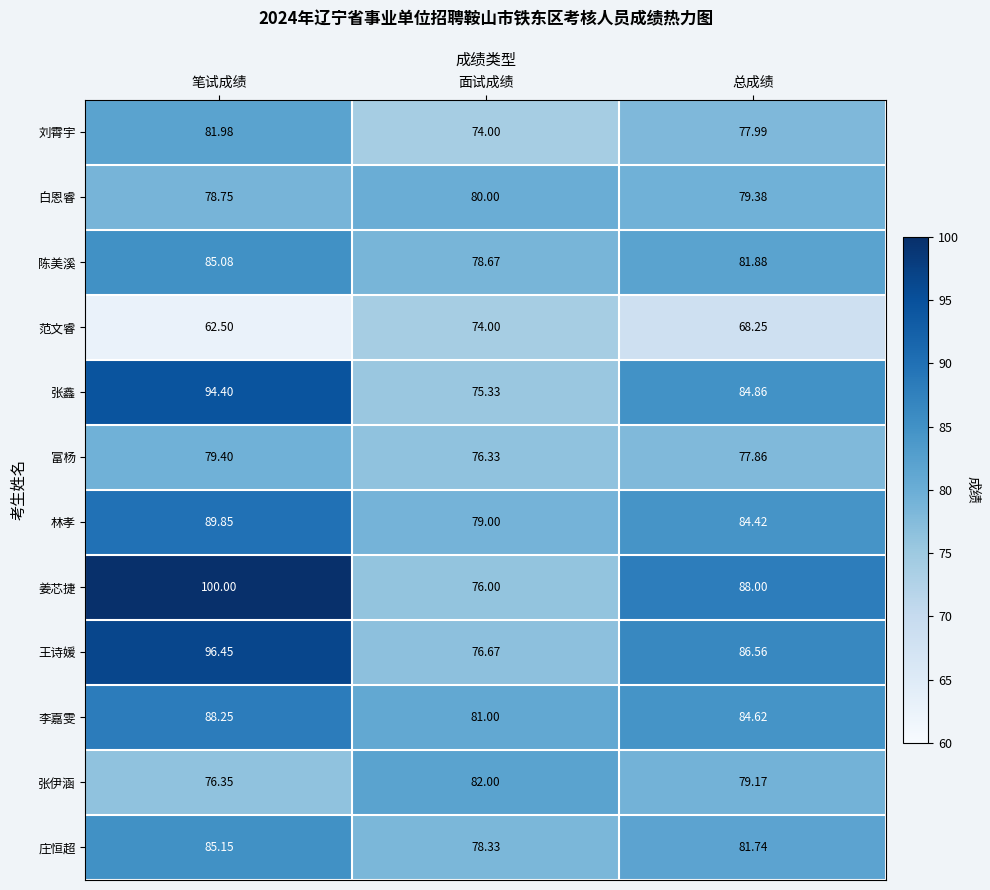

How many categories are shown in the chart?

3